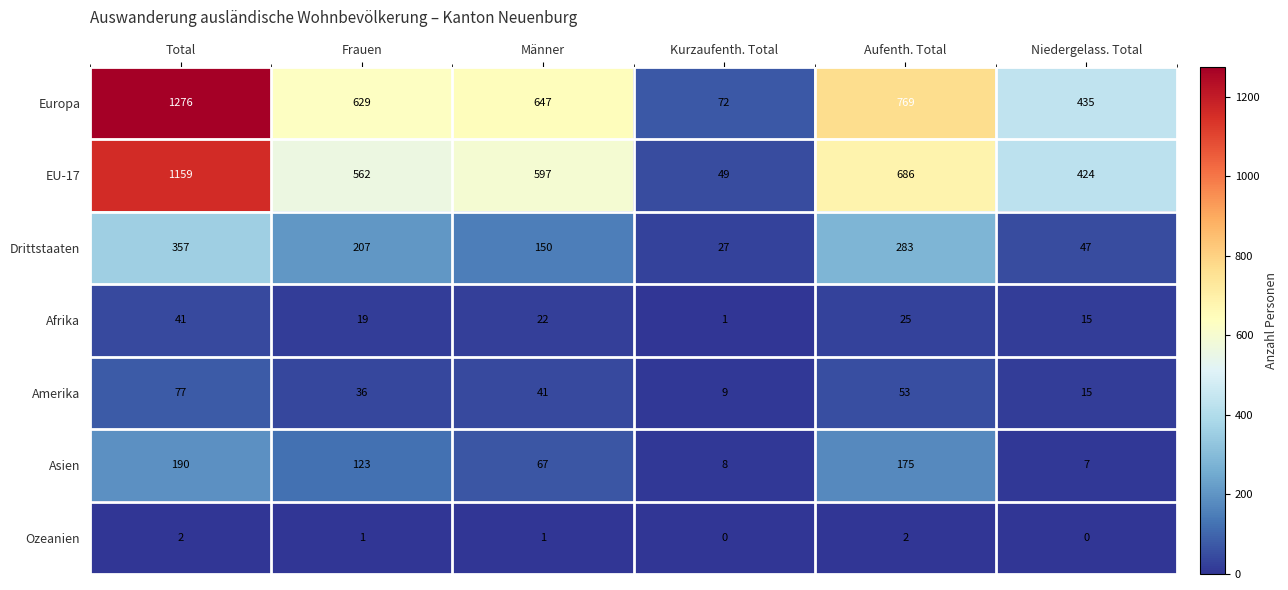

At how many categories does at least one series exceed 991?

1